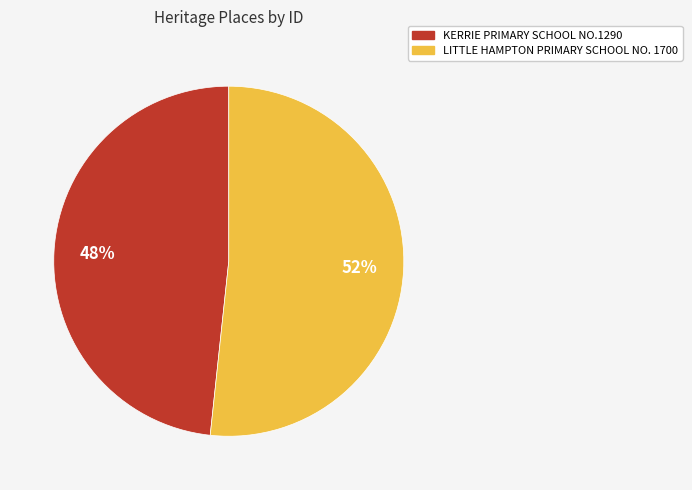

Is there any slice that represents more than half of the pie?

Yes